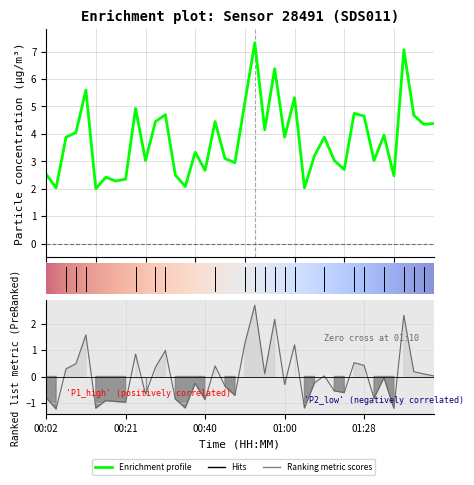

What is the average value?

3.8